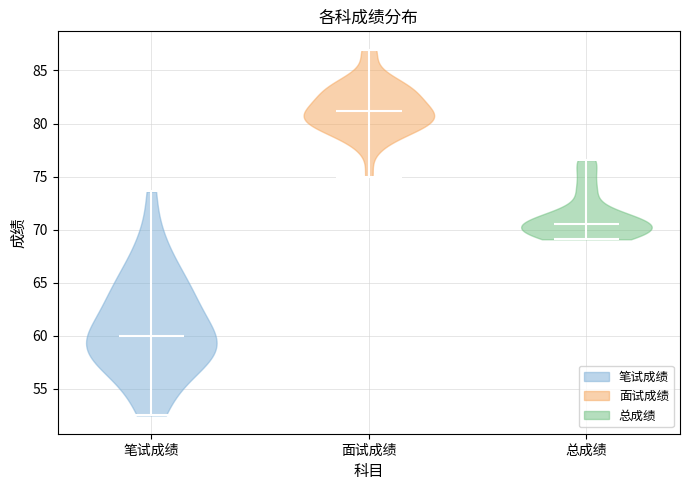

Reading left to right, read every violin against the y-axis: where its median line is, and the lowest and highest points it reaches. The values are not printed on the chart, so give them approximately, as read against the axis.

笔试成绩: median line 60.0, lowest point 52.5, highest point 73.5
面试成绩: median line 81.0, lowest point 75.0, highest point 87.0
总成绩: median line 70.5, lowest point 69.0, highest point 76.5